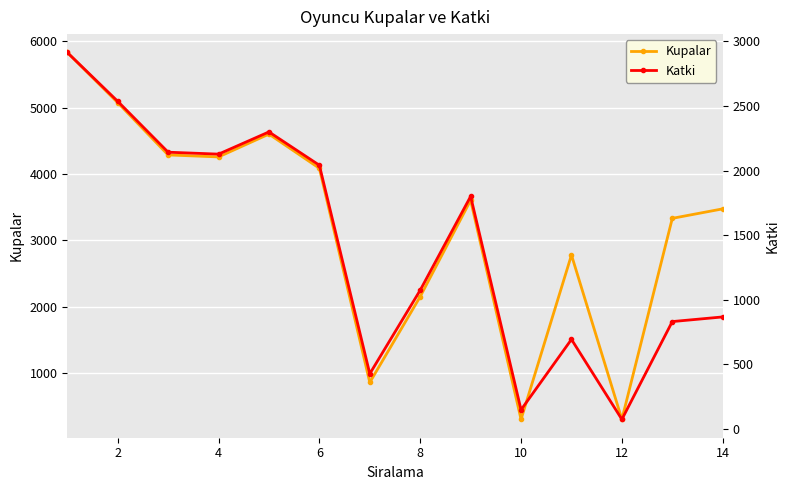

At how many categories does at least one series exceed 878?

11